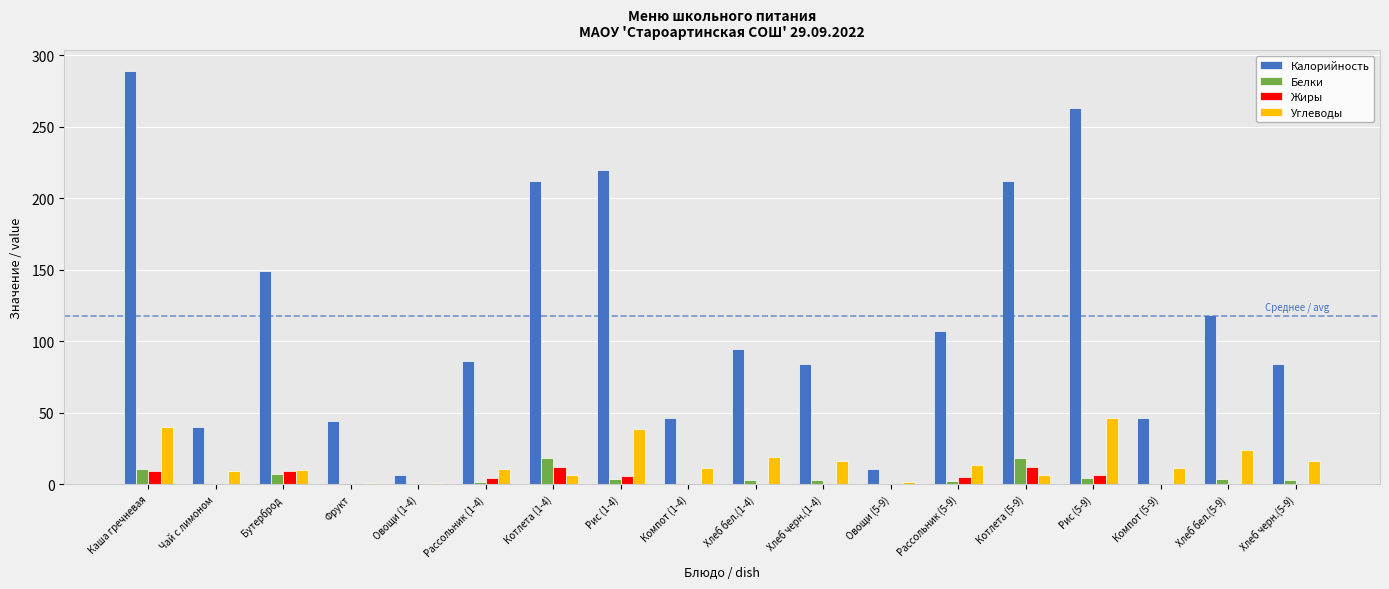

The Белки series shows 0.7 at Овощи (5-9). True or false?

True